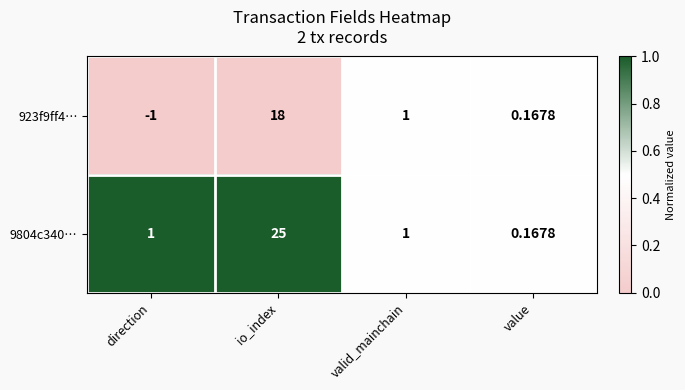

At which label is 923f9ff4… closest to 8?

valid_mainchain